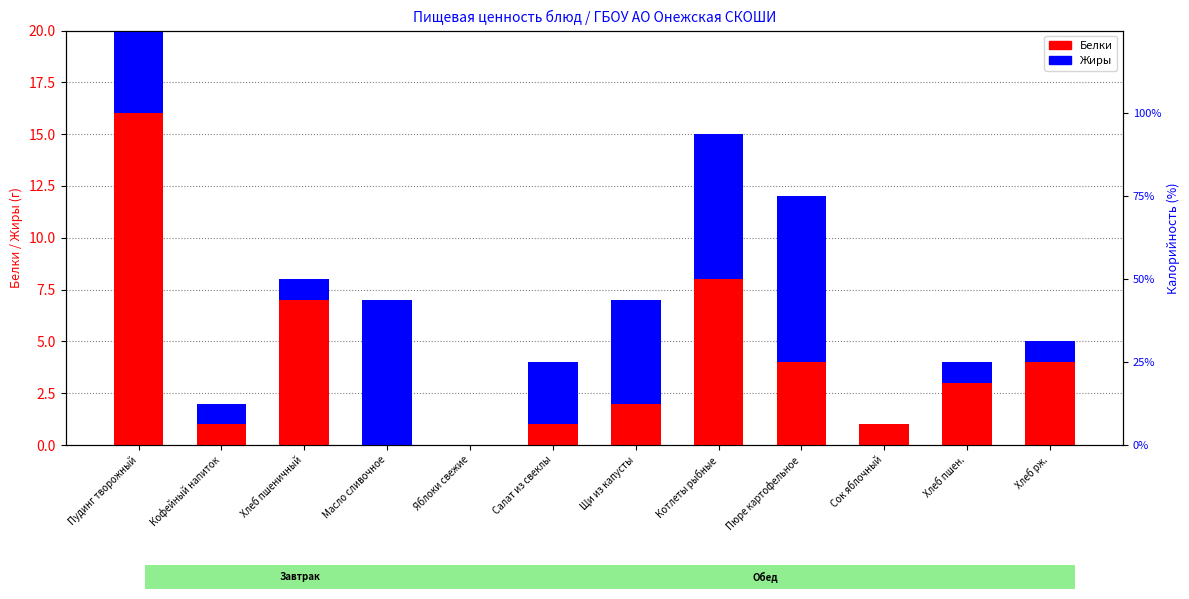

What is the difference between the second highest and minimum values in the Жиры series?

7